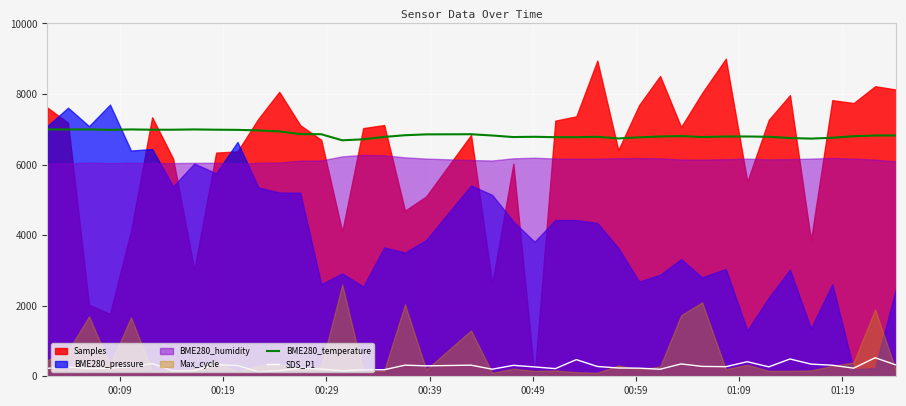

True or false: BME280_temperature and SDS_P1 cross at least once.

False